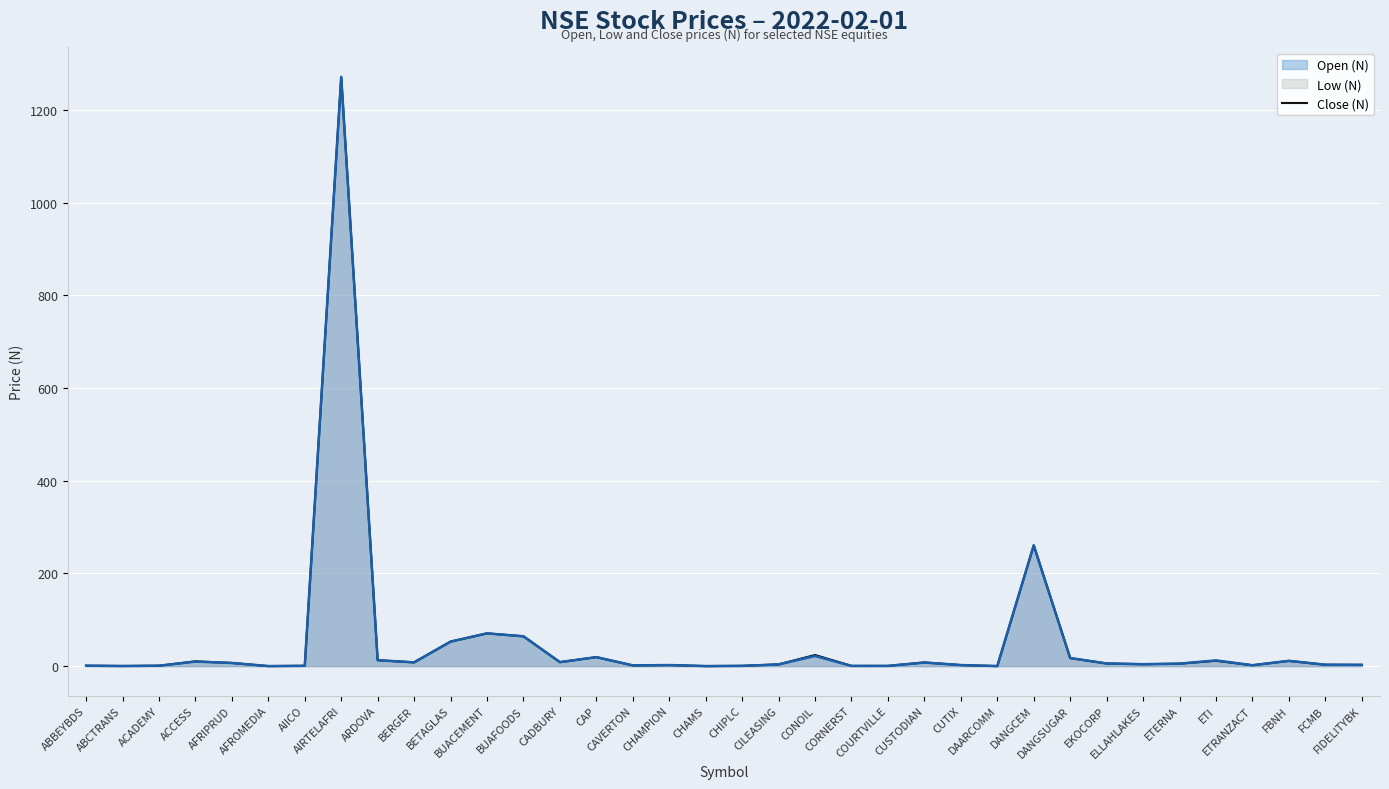

How many distinct data groups are displayed?

3